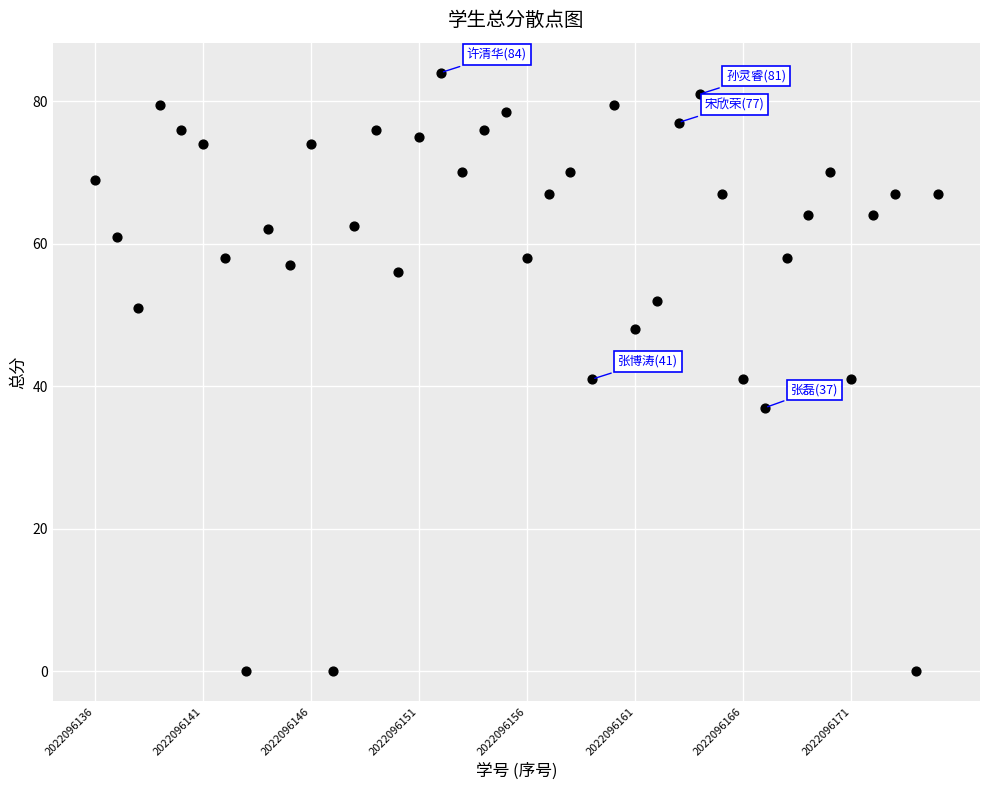

What is the range of Y values (max minus min)?

84.0